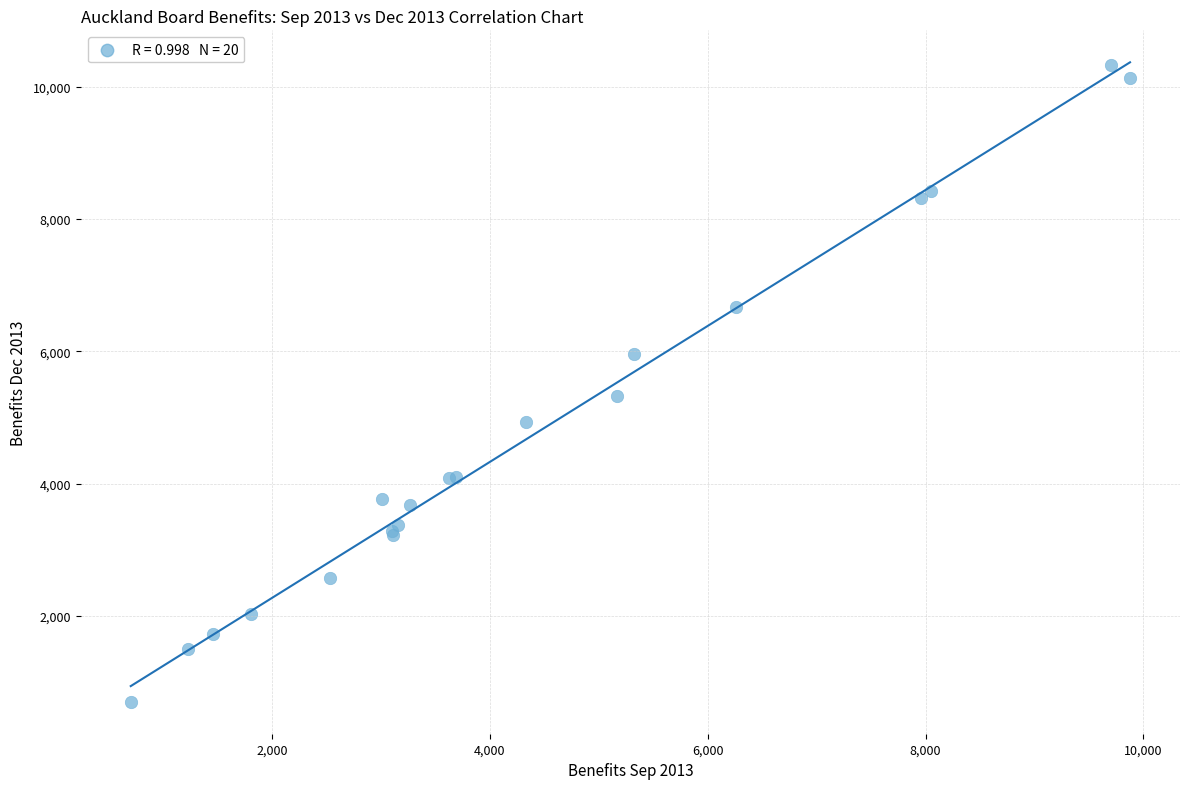

What Y value in the scatter plot is closest to 5515?

5331